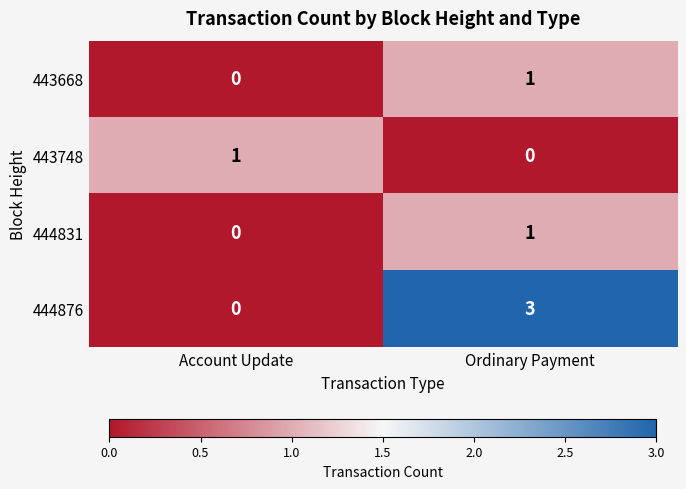

Reading left to right, transcribe all the data shown in this chart.

443668: 0	1
443748: 1	0
444831: 0	1
444876: 0	3